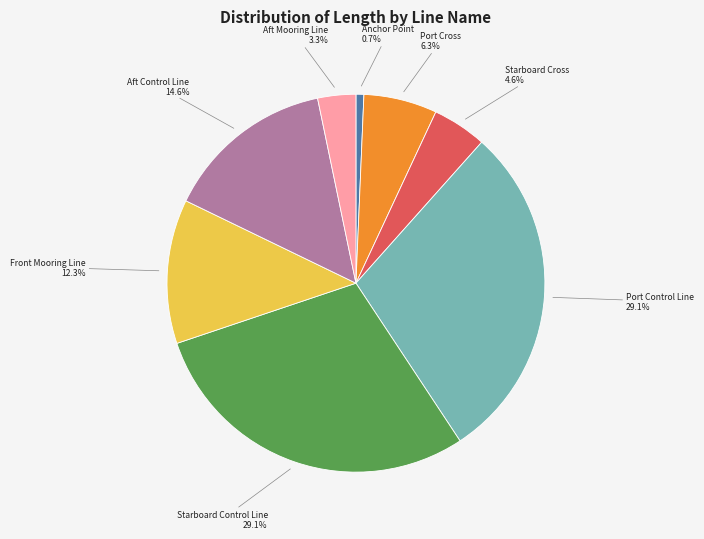

True or false: Port Cross accounts for 15% of the total.

False